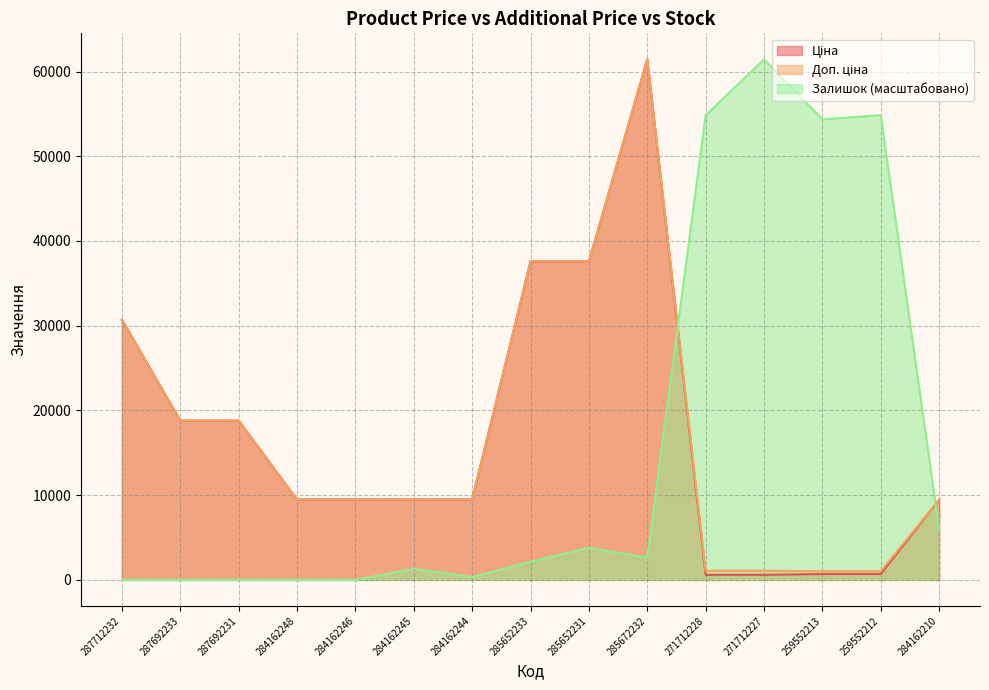

Does the chart display data point markers on the line(s)?

No